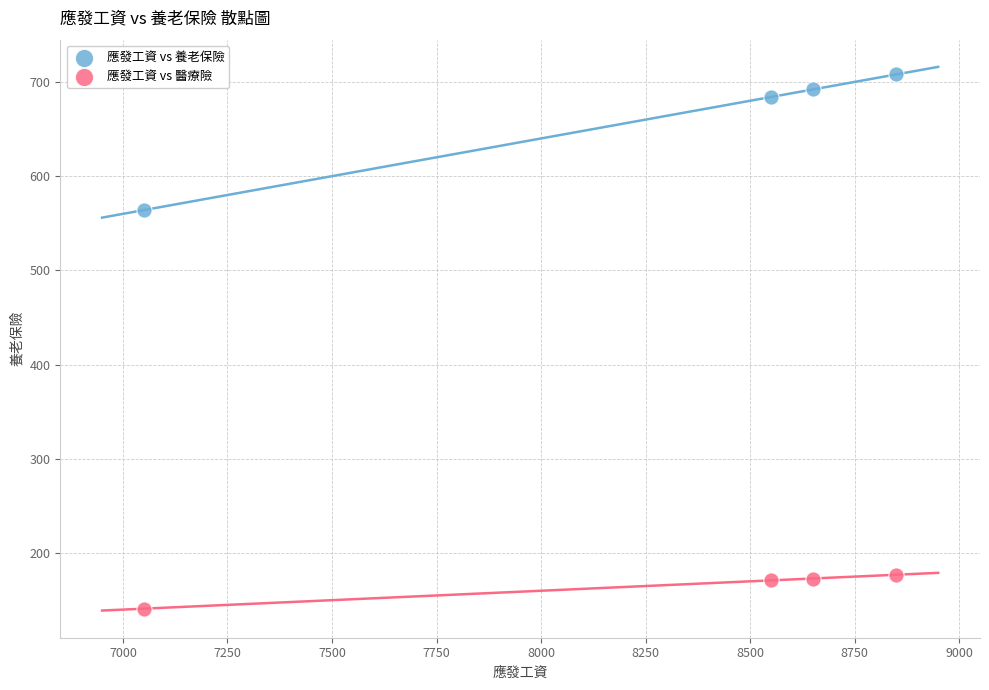

Which series contains the lowest Y value?

應發工資 vs 醫療險